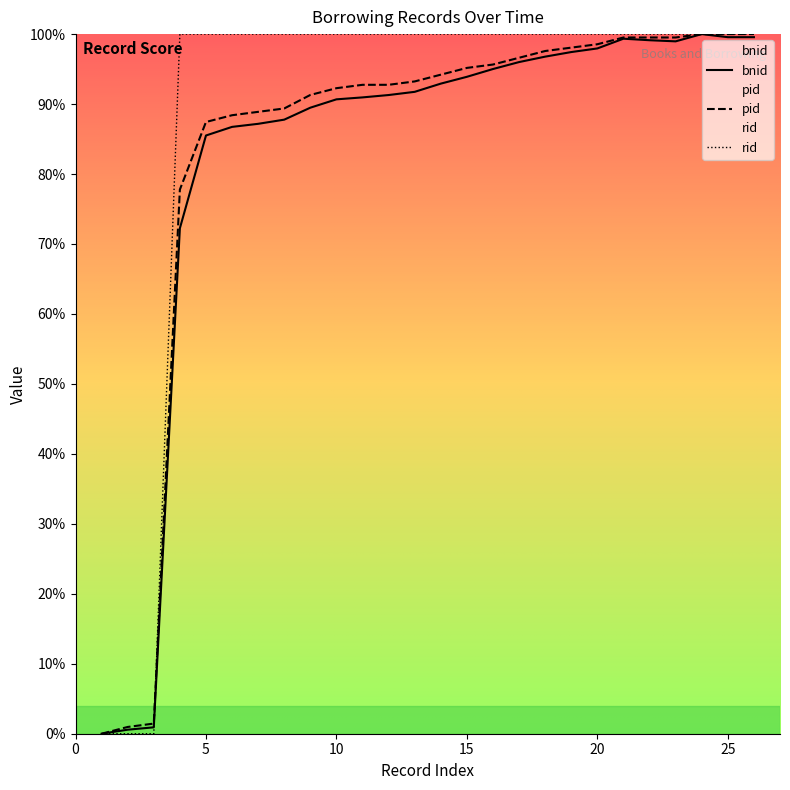

Reading right to left, extract all data points from this chart.

rid: 26=100.0	25=100.0	24=100.0	23=100.0	22=100.0	21=100.0	20=100.0	19=100.0	18=100.0	17=100.0	16=100.0	15=100.0	14=100.0	13=100.0	12=100.0	11=100.0	10=100.0	9=100.0	8=100.0	7=100.0	6=100.0	5=100.0	4=100.0	3=0.0	2=0.0	1=0.0
bnid: 26=99.6	25=99.6	24=100.0	23=99.0	22=99.1	21=99.3	20=98.0	19=97.4	18=96.8	17=96.0	16=95.0	15=93.9	14=92.9	13=91.7	12=91.3	11=91.0	10=90.7	9=89.5	8=87.8	7=87.2	6=86.7	5=85.5	4=72.2	3=0.9	2=0.6	1=0.0
pid: 26=100.0	25=100.0	24=100.0	23=99.5	22=99.5	21=99.5	20=98.6	19=98.1	18=97.6	17=96.6	16=95.7	15=95.2	14=94.2	13=93.2	12=92.8	11=92.8	10=92.3	9=91.3	8=89.4	7=88.9	6=88.4	5=87.4	4=77.8	3=1.4	2=1.0	1=0.0